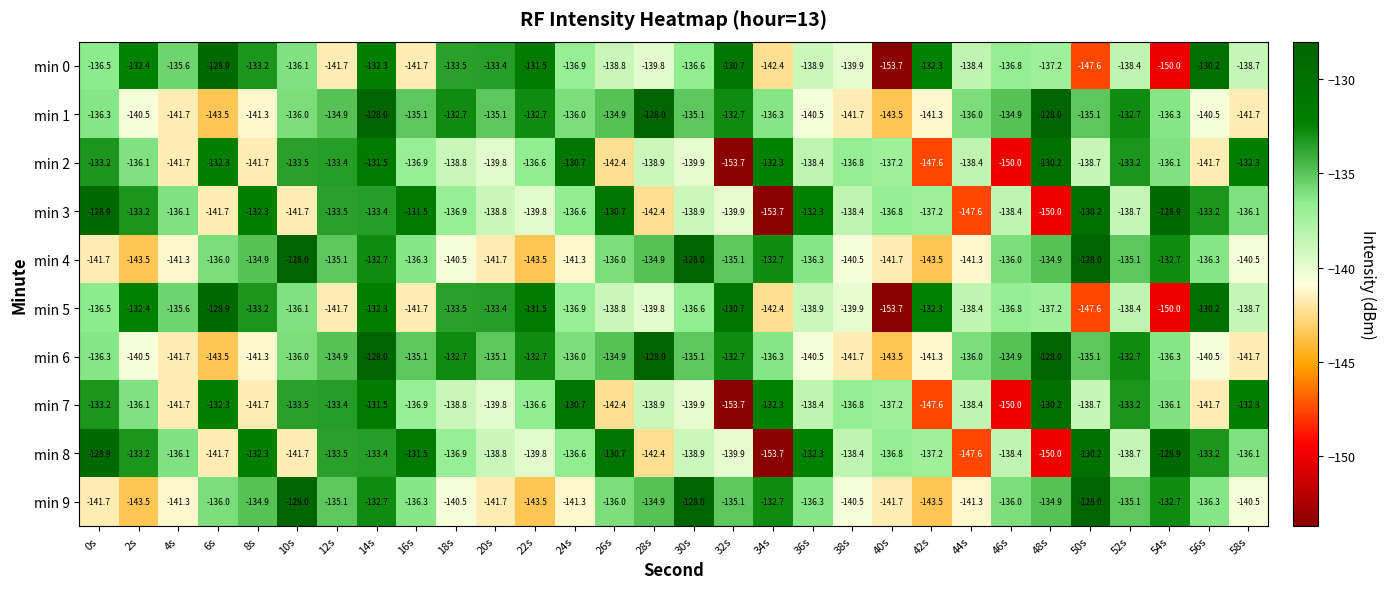

Is it true that min 8 equals -197.1 at 22s?

False